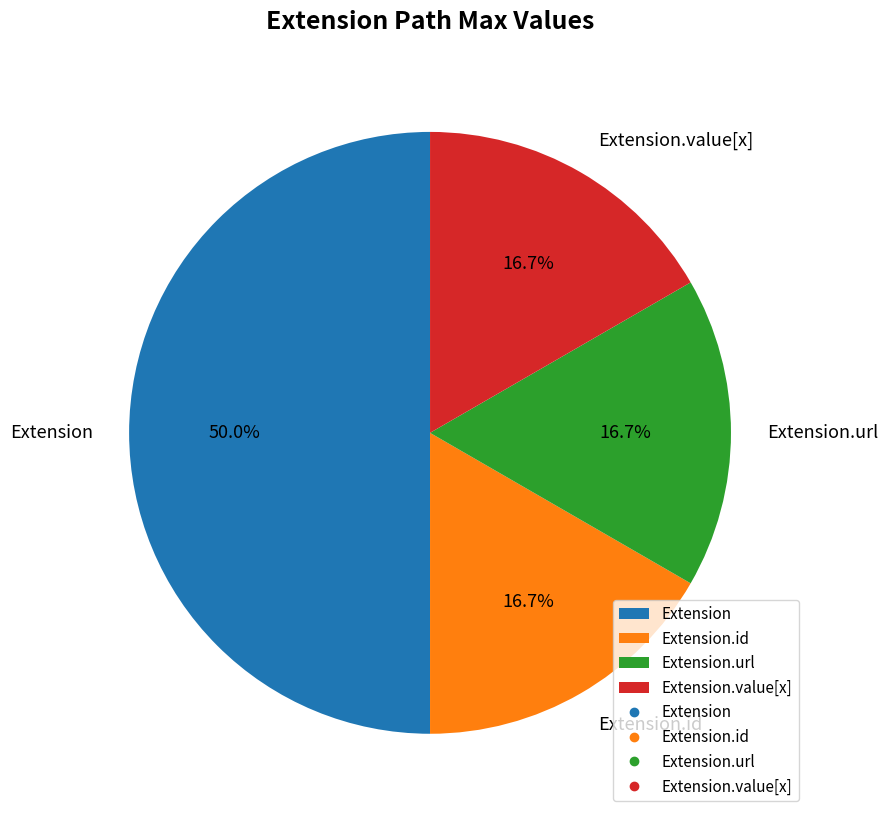

The Extension.value[x] slice represents 64% of the pie. True or false?

False